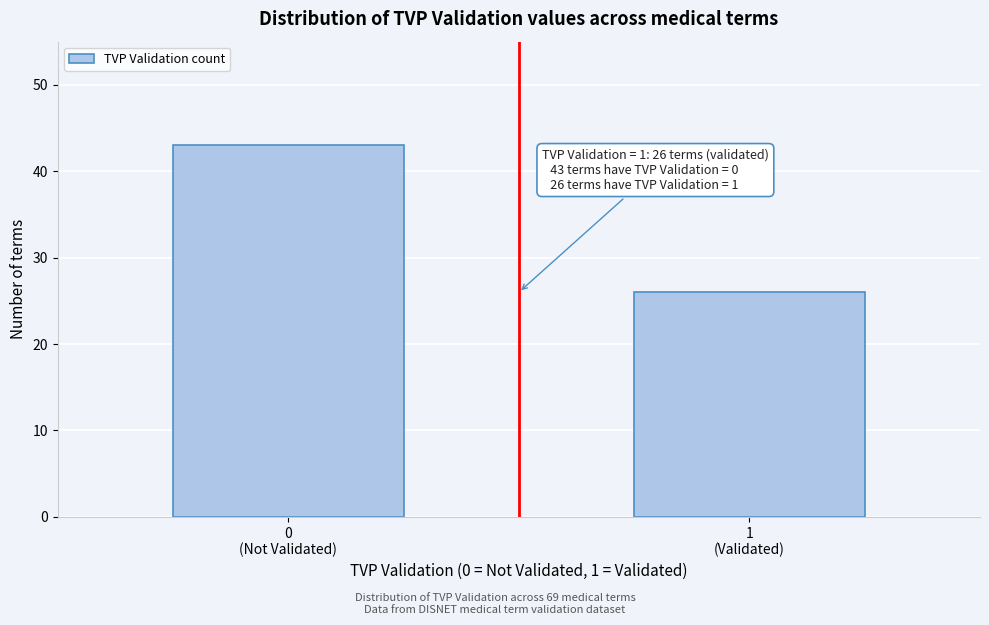

Reading right to left, what are all the values shown in this chart?

26	43